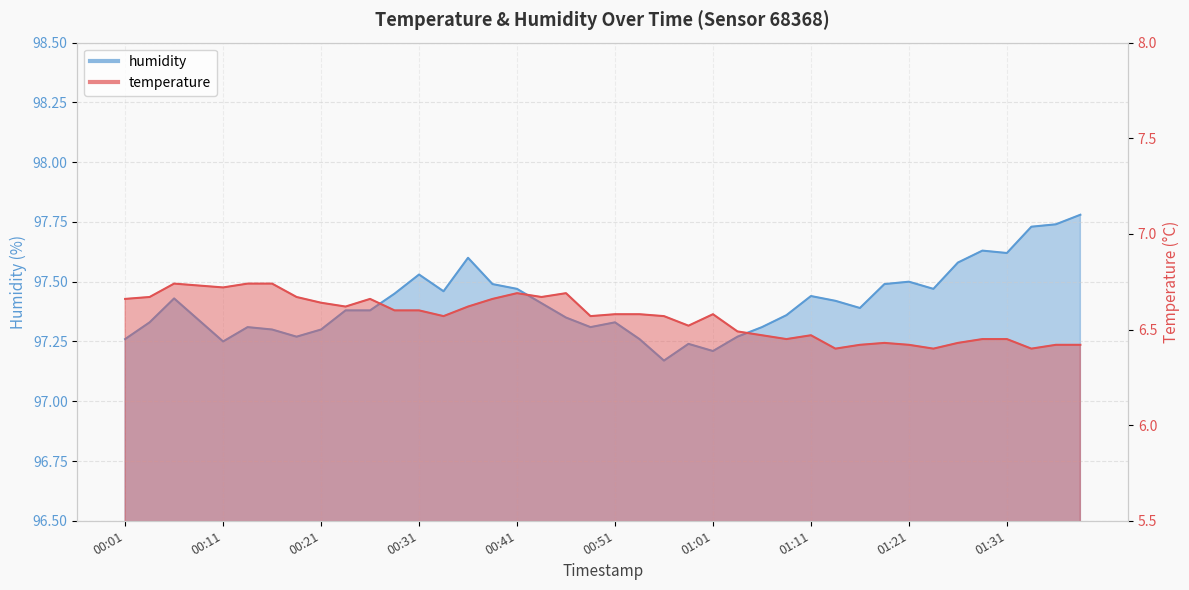

True or false: humidity has more than 0 points higher than both neighbors.

True